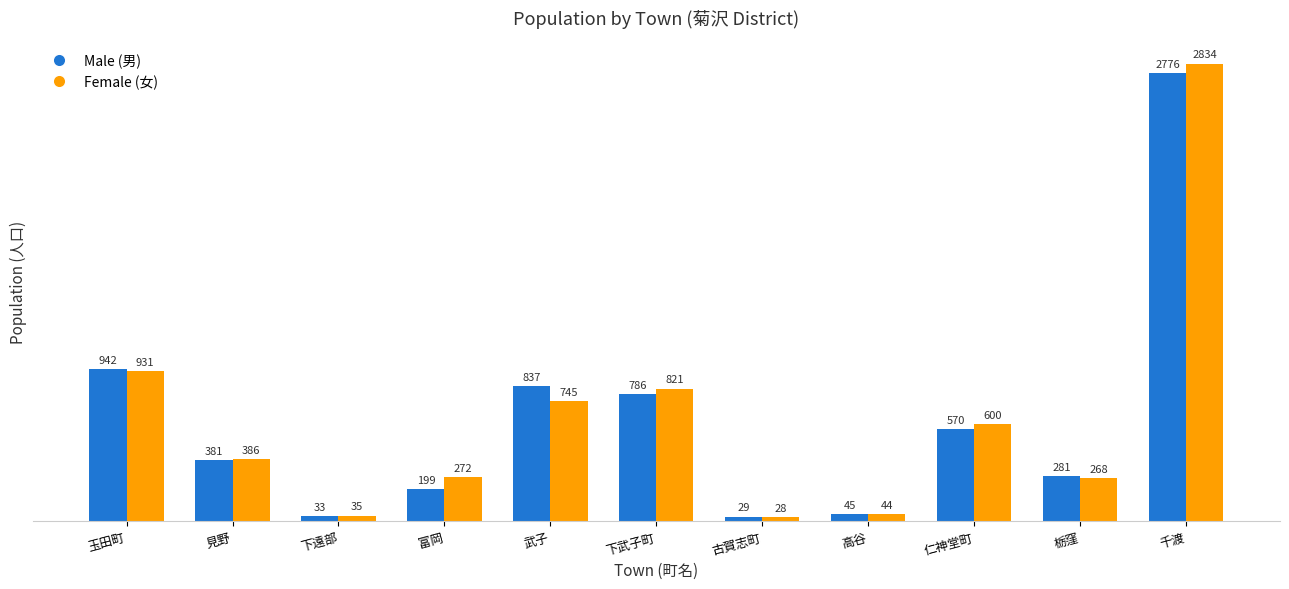

What is the sum of all Male (男) values?

6879